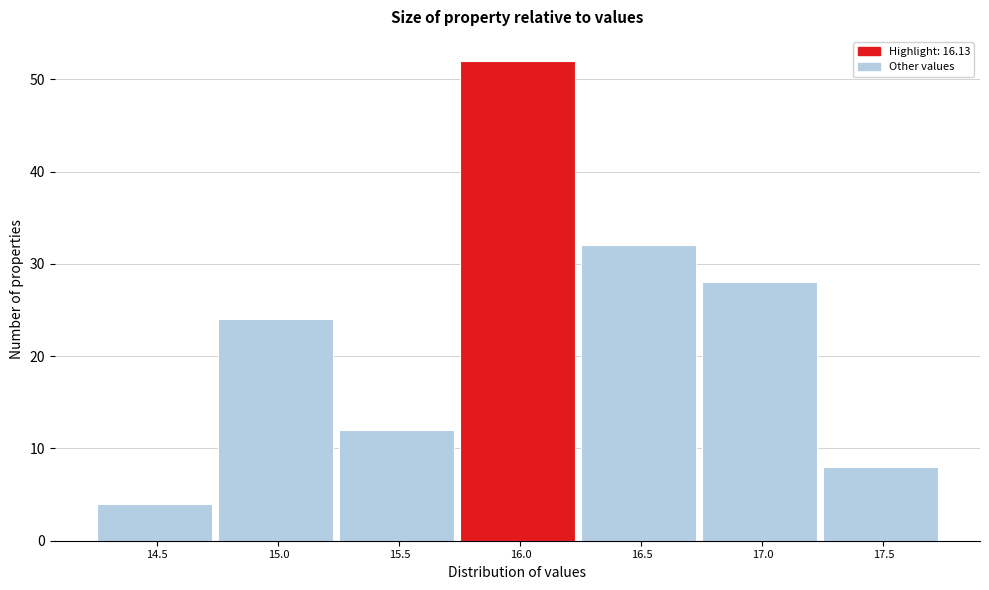

Reading left to right, what are all the values shown in this chart?

4	24	12	52	32	28	8